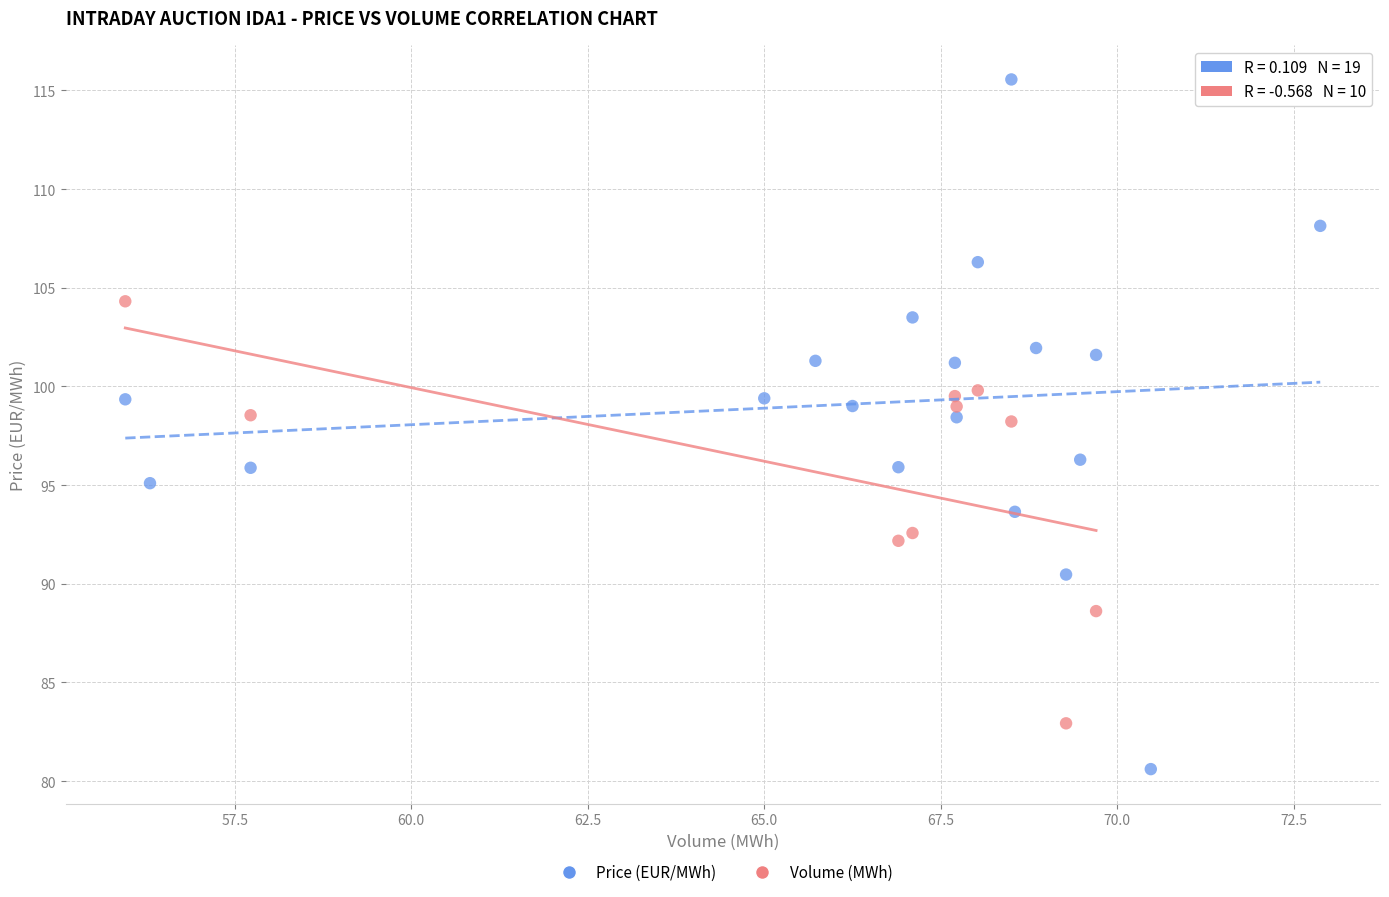

Which series contains the highest Y value?

Price (EUR/MWh)